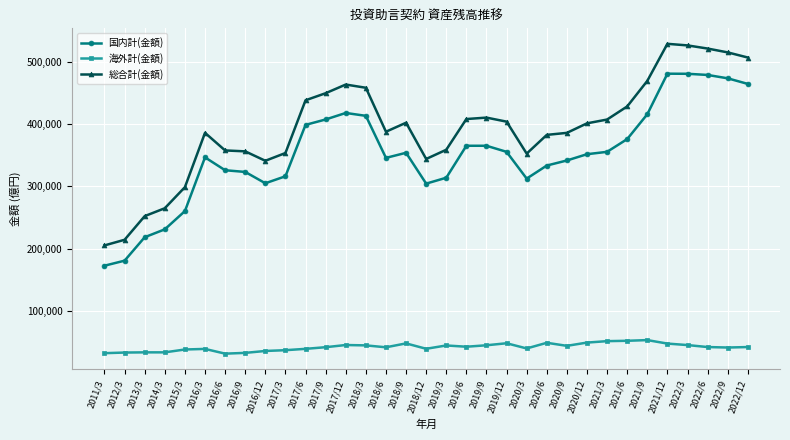

What is the average value of the 国内計(金額) series?

351069.3